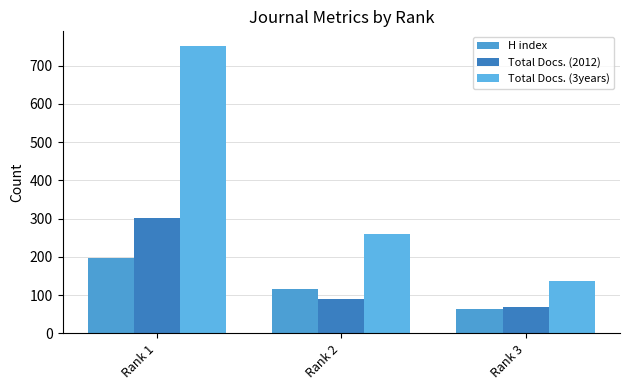

How many data points in Total Docs. (3years) are less than 259?

1